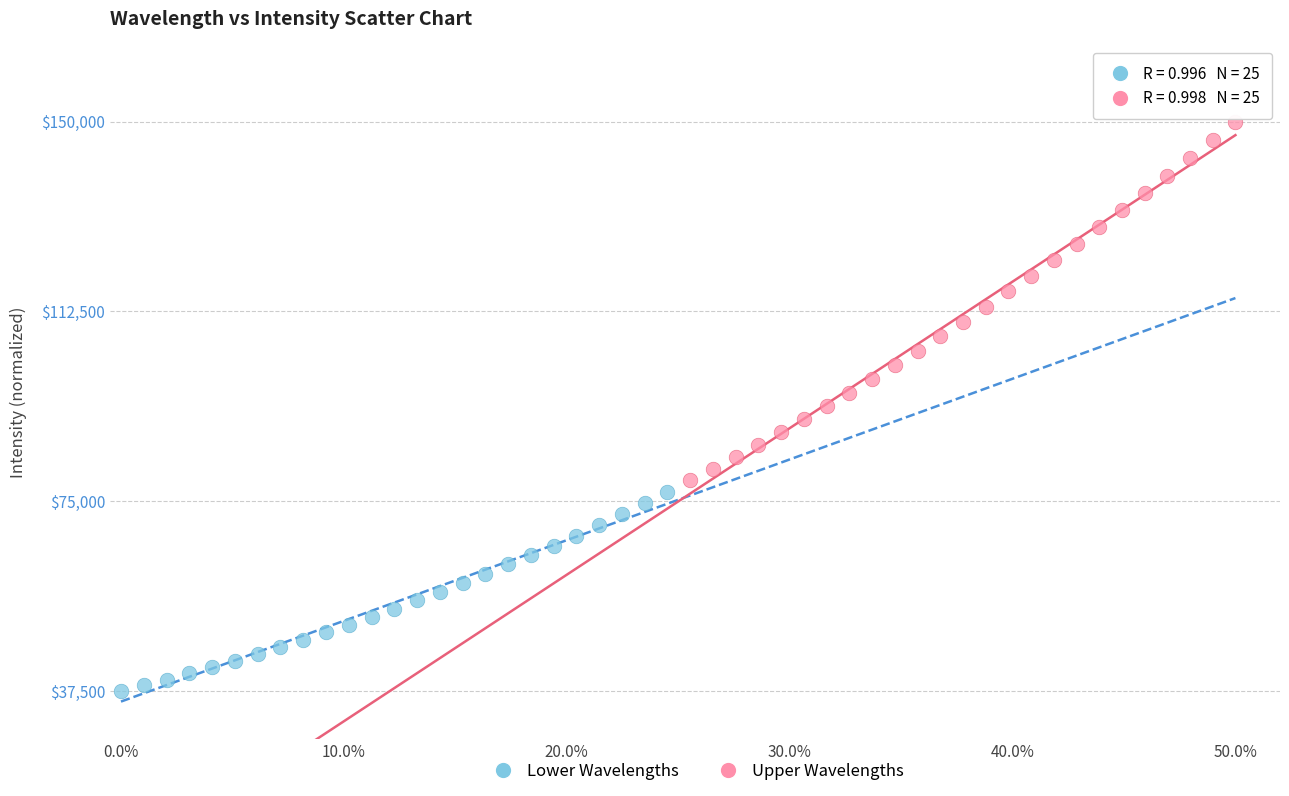

Which series has the largest Y range (max minus min)?

Upper Wavelengths